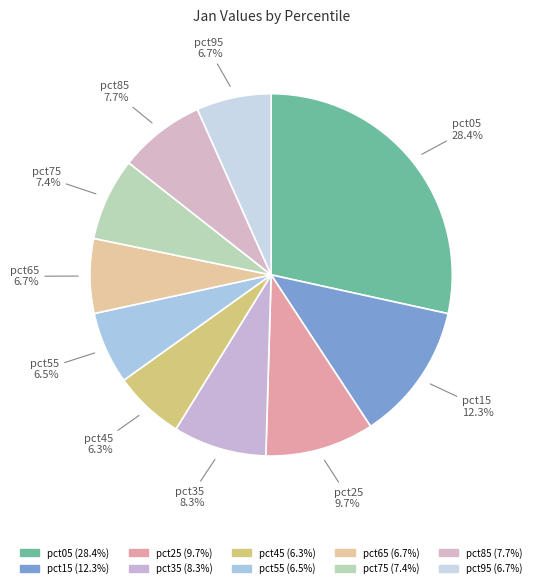

How many slices are in this pie chart?

10